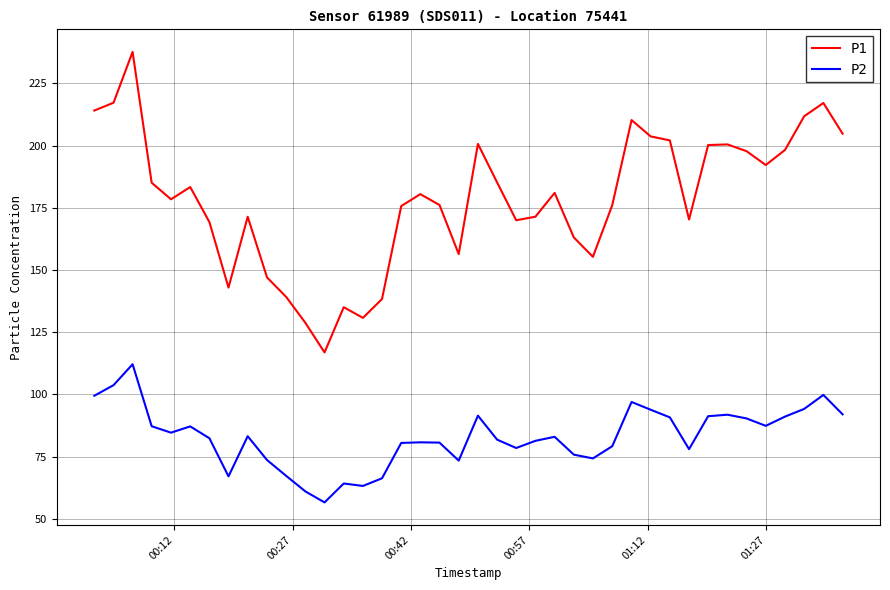

What is the highest value of the P2 series?

112.1